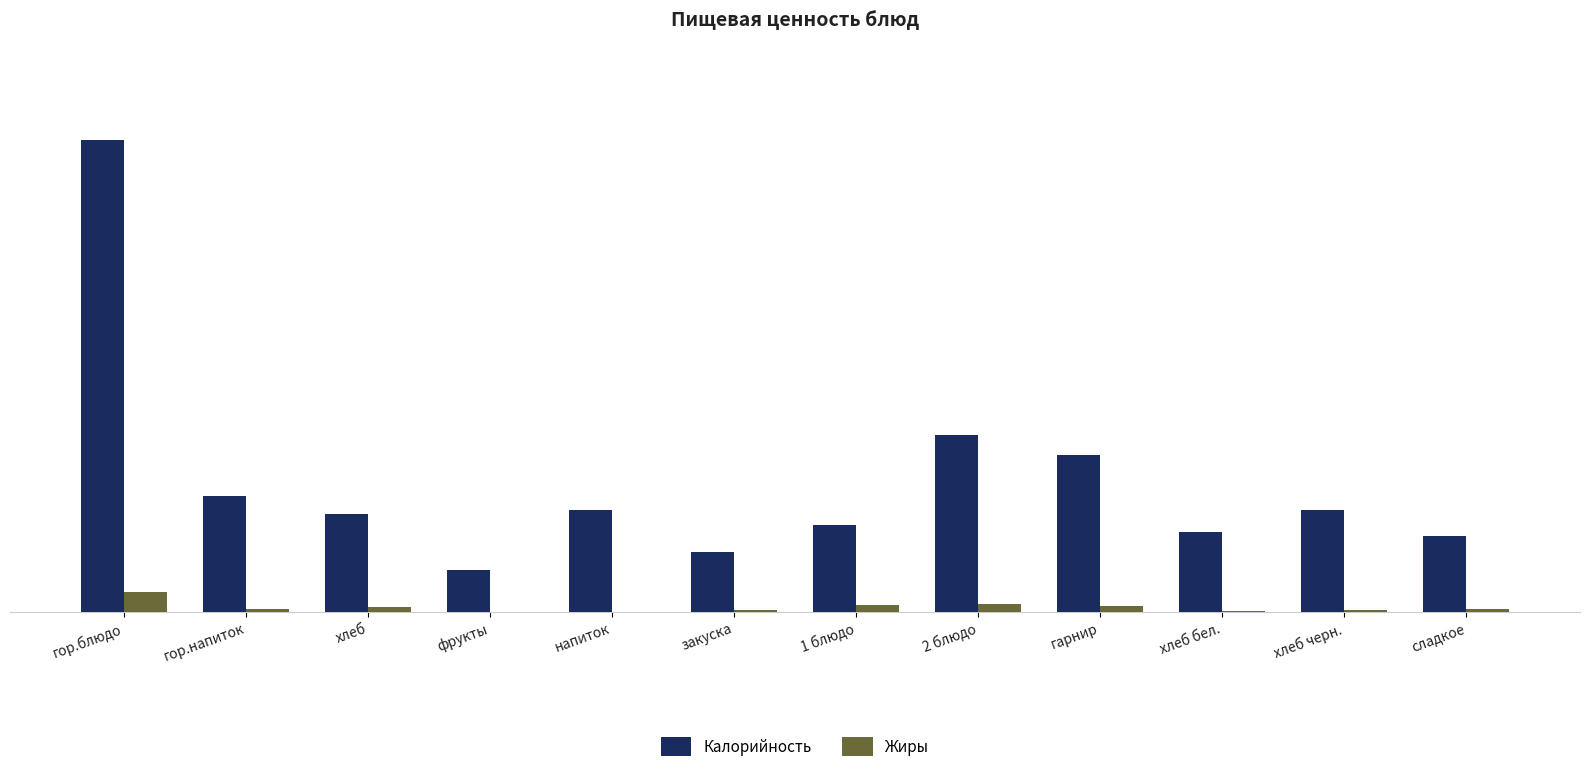

What is the sum of all Жиры values?

51.1